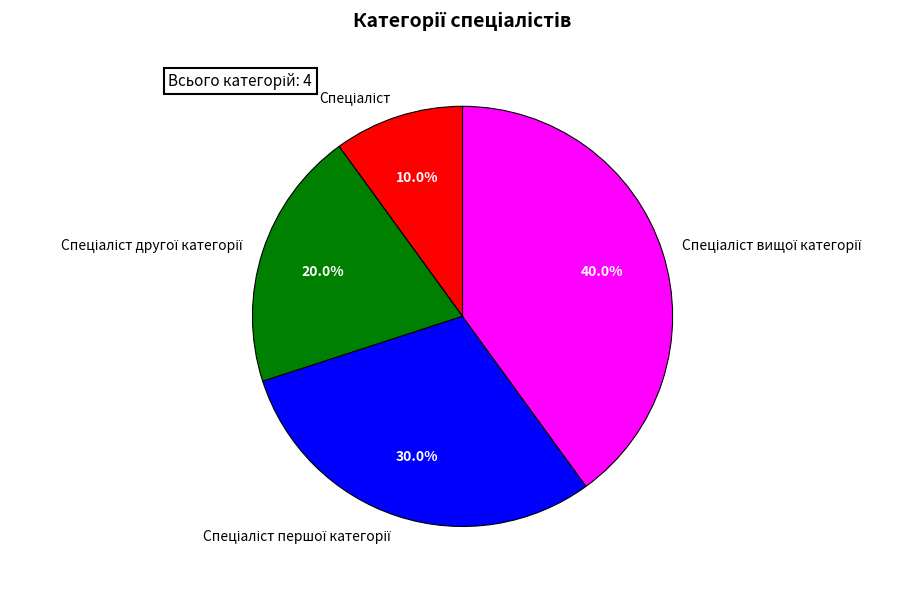

Does any single category account for the majority?

No